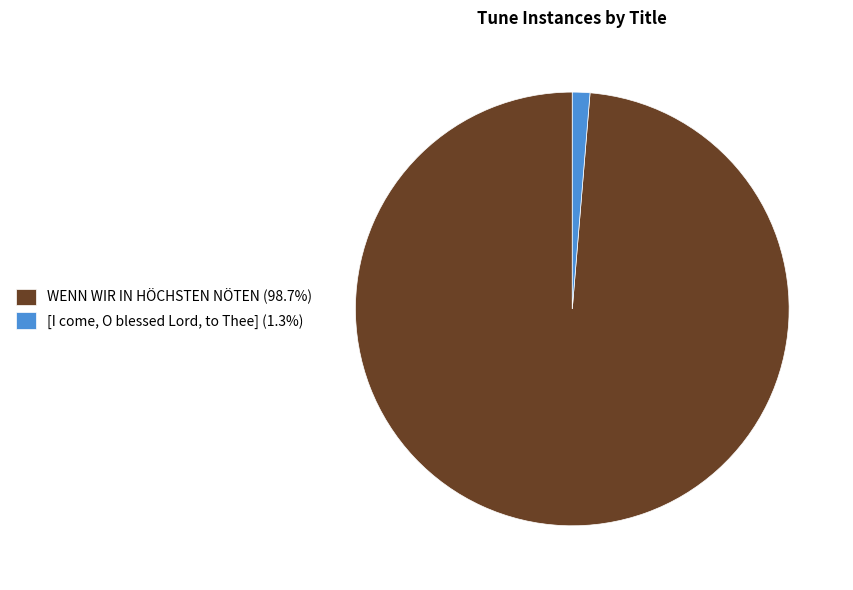

Is the sum of [I come, O blessed Lord, to Thee] (1.3%) and WENN WIR IN HÖCHSTEN NÖTEN (98.7%) greater than half?

Yes